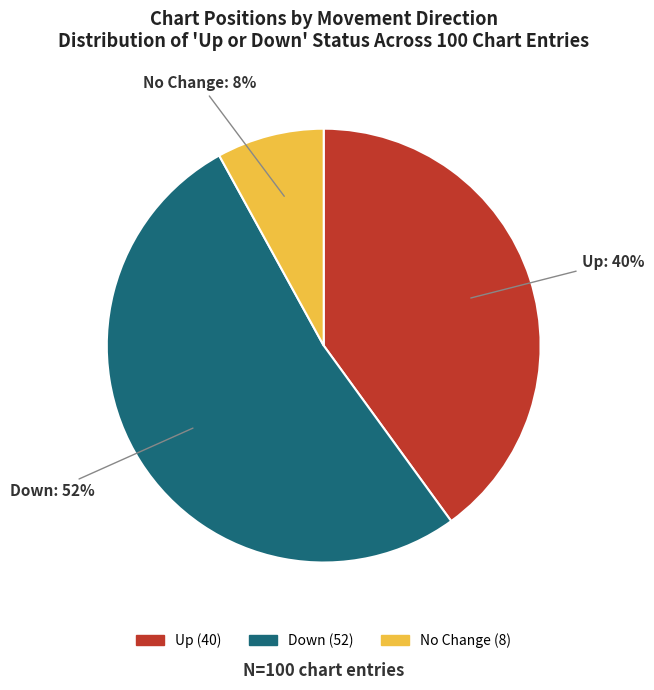

Rank the categories by value from lowest to highest.

No Change, Up, Down